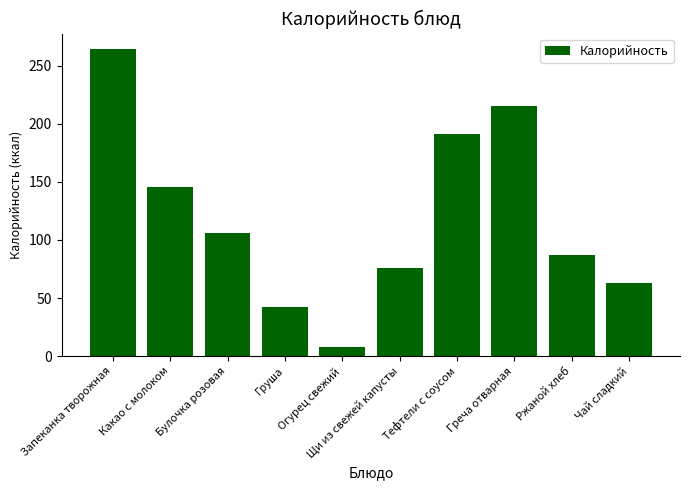

Reading right to left, list all the values displayed in this chart.

63.0	87.0	215.0	191.0	76.0	8.0	42.0	106.0	146.0	264.4